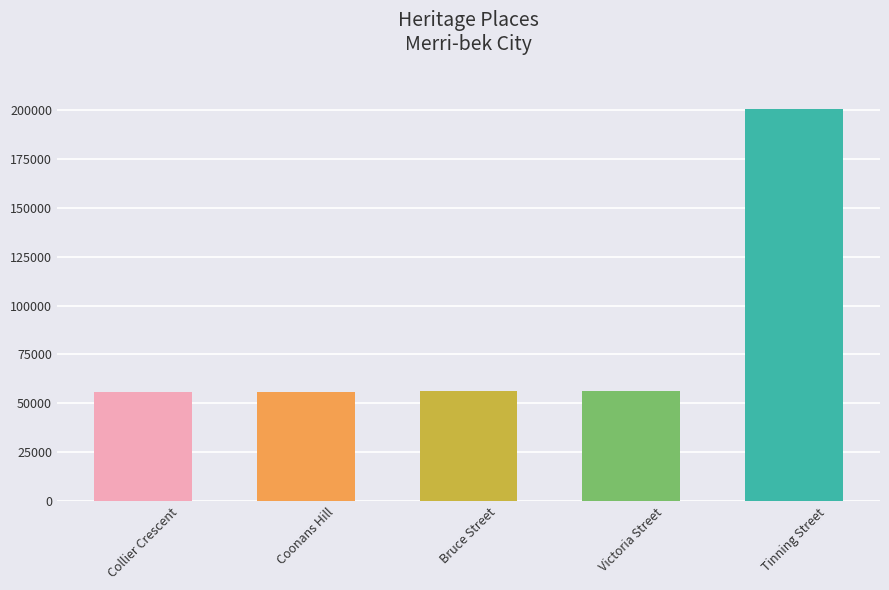

How many distinct data groups are displayed?

1